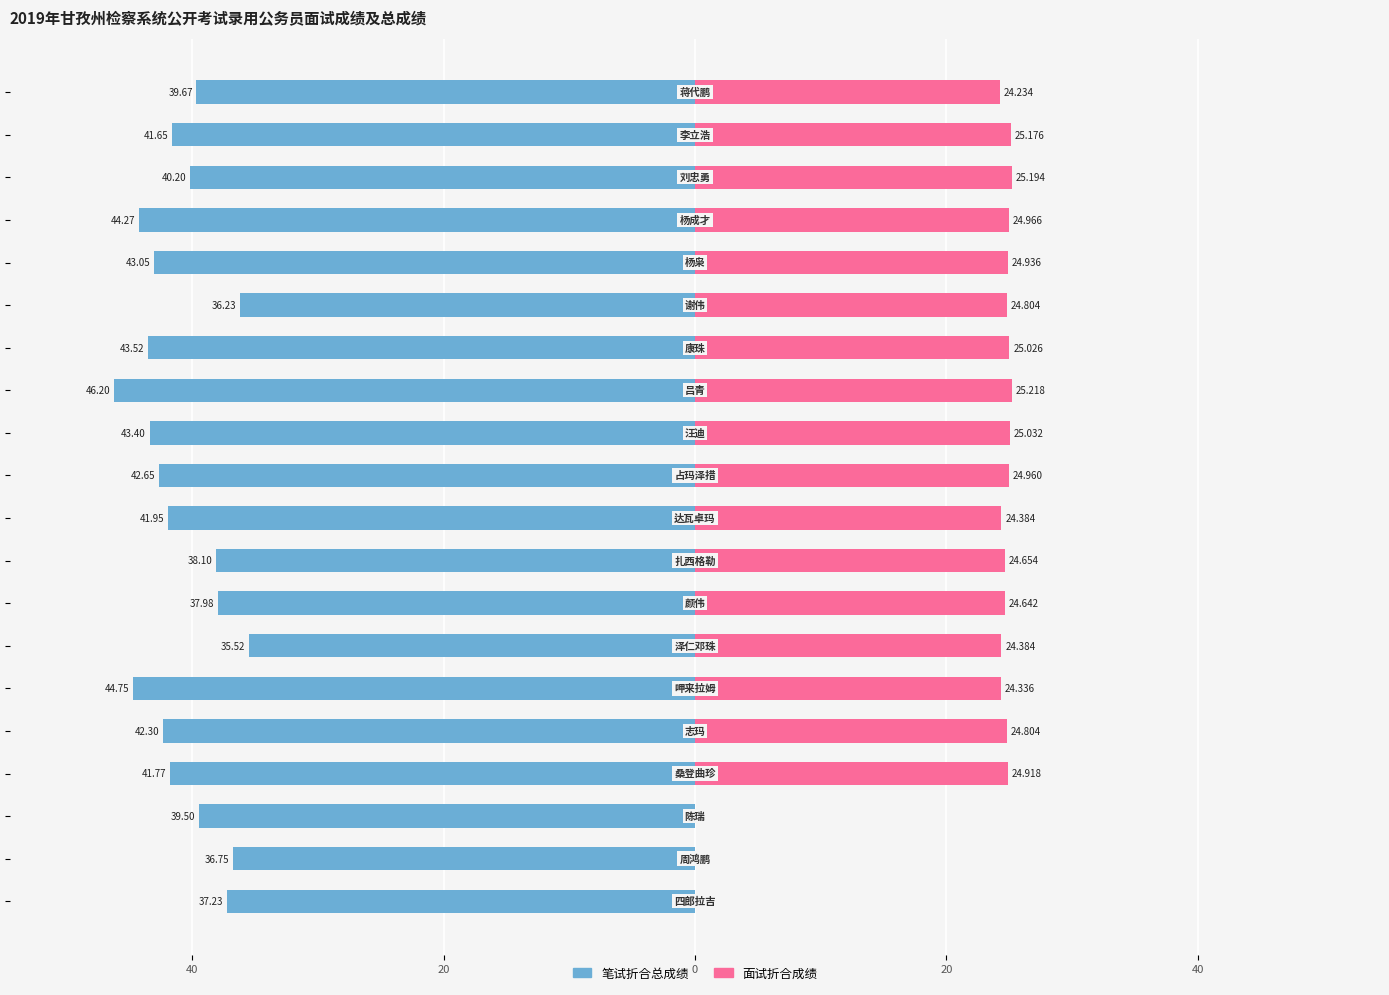

What is the difference between the second highest and minimum values in the 面试折合成绩 series?

25.2